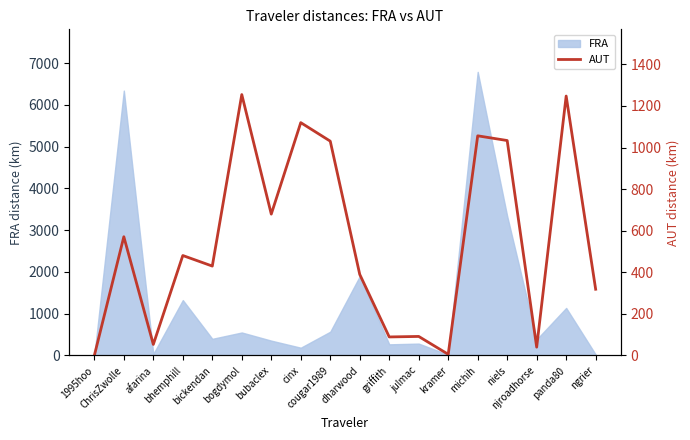

How many data points are less than 480?

9